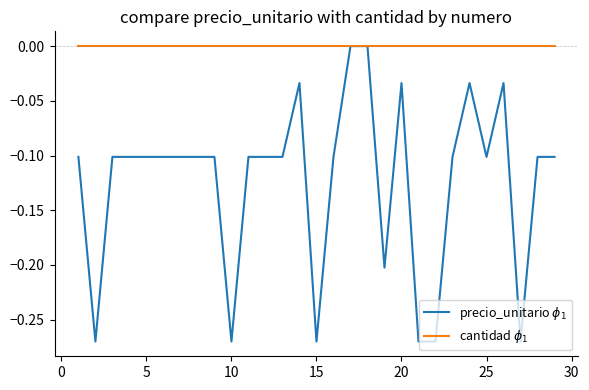

Which series has the widest spread of values?

precio_unitario $\phi_1$